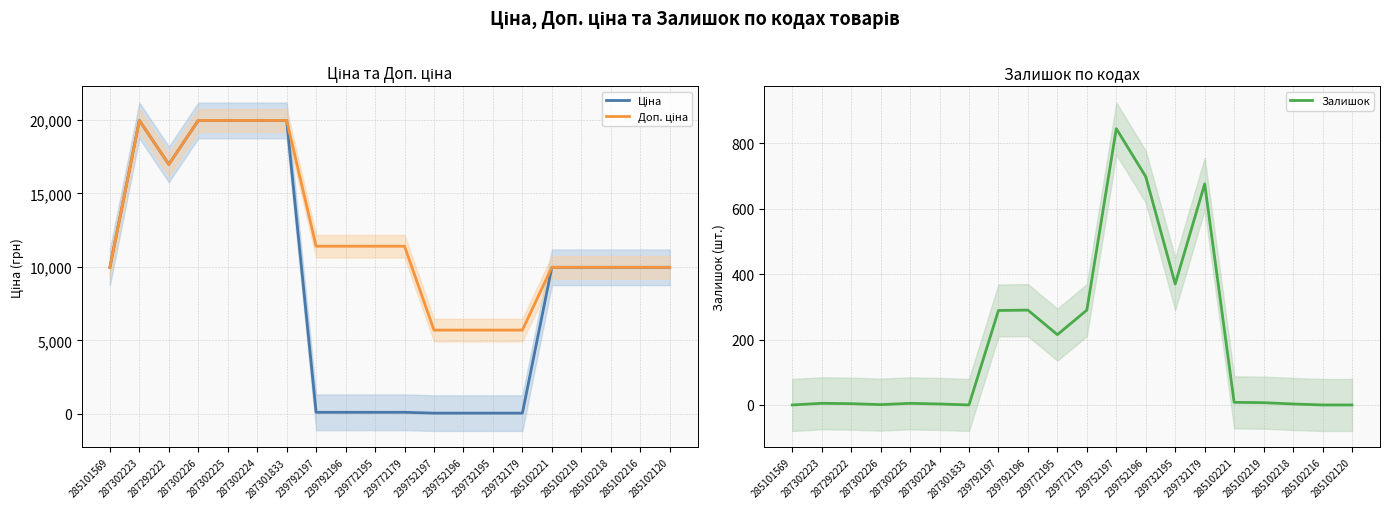

At how many categories does at least one series exceed 6569?

16